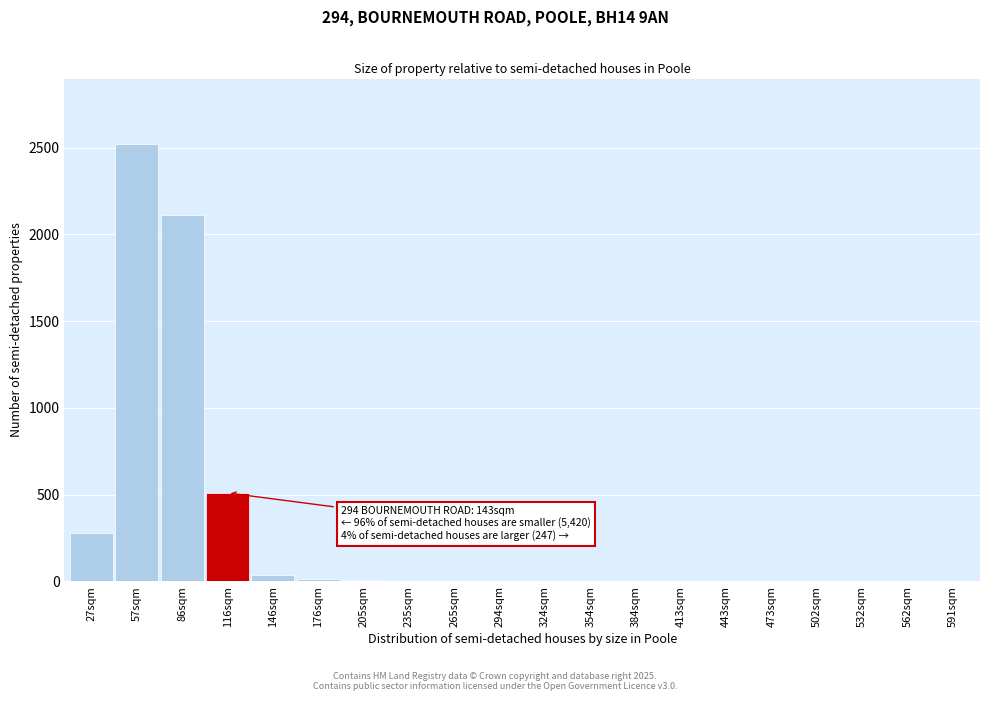

The chart shows a value of 2804 at 86sqm. True or false?

False